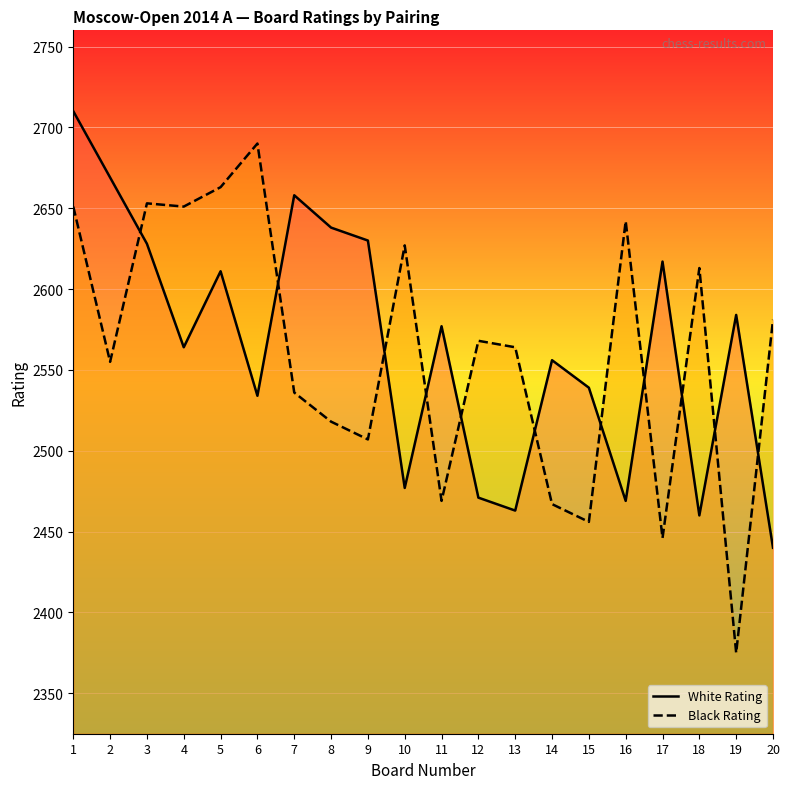

What is the value of the Black Rating point at the 3rd from the left?

2653